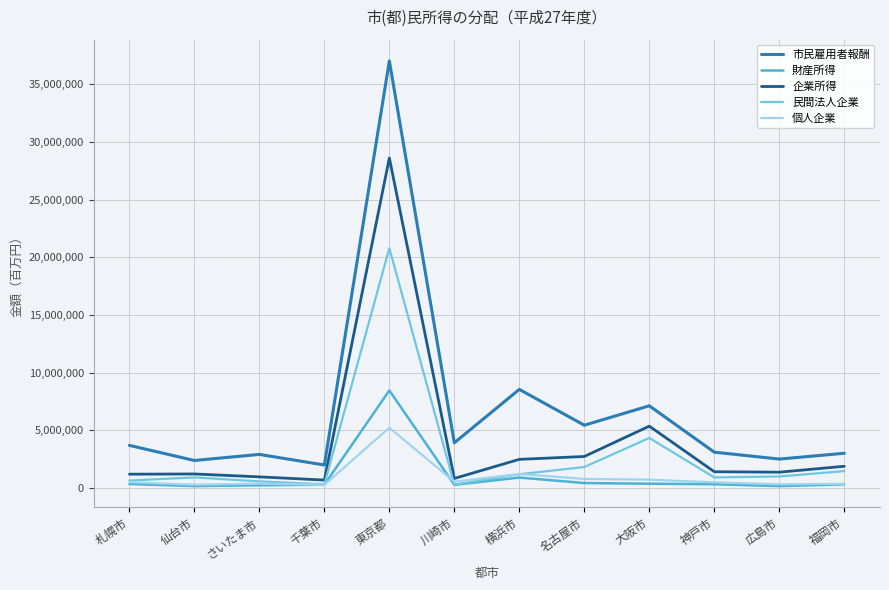

The value of 個人企業 at 神戸市 is 473997. True or false?

True